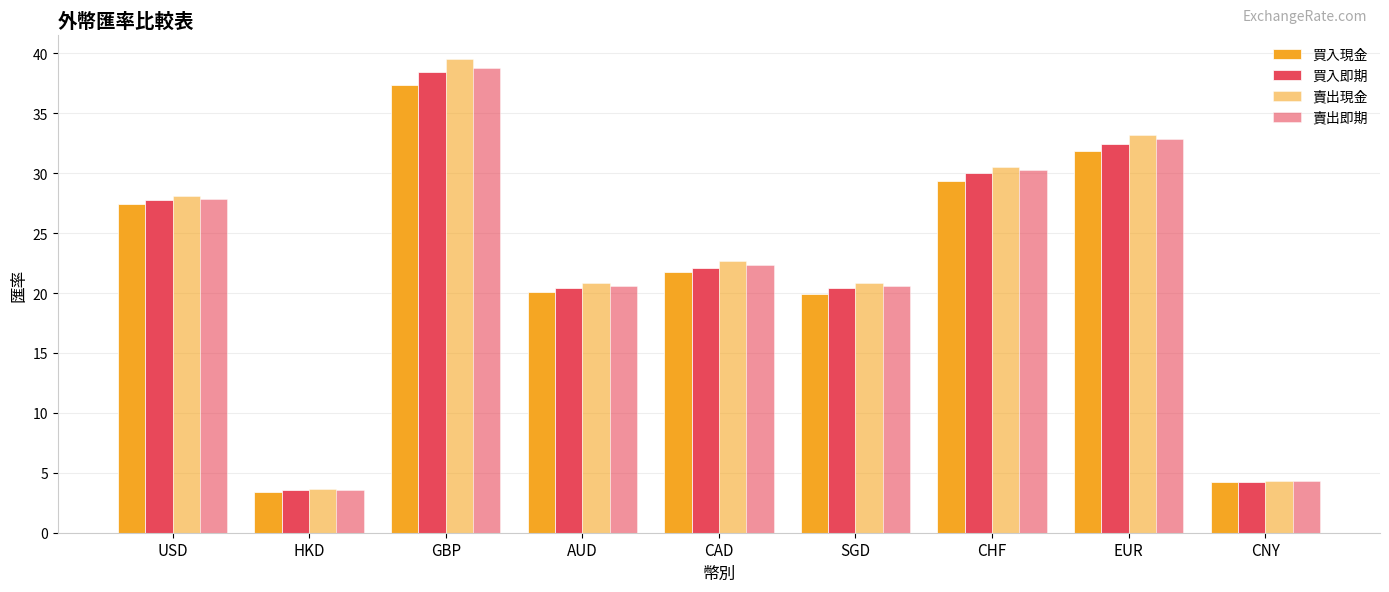

How many data points in 買入即期 are less than 22?

4